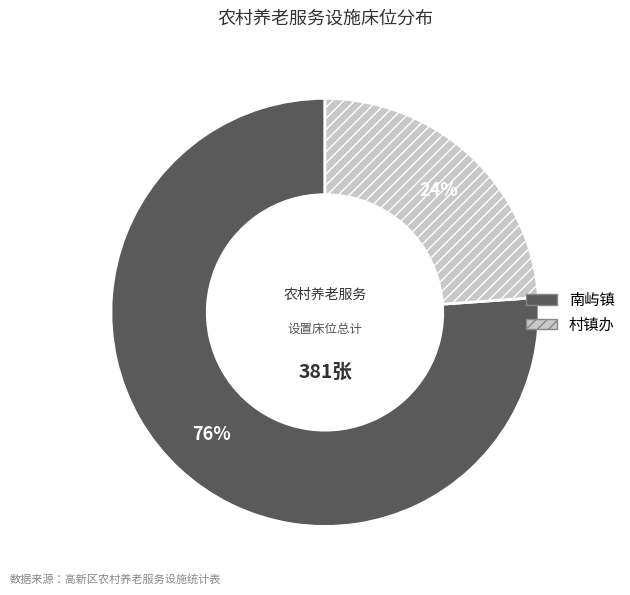

Rank the categories by value from highest to lowest.

南屿镇, 村镇办